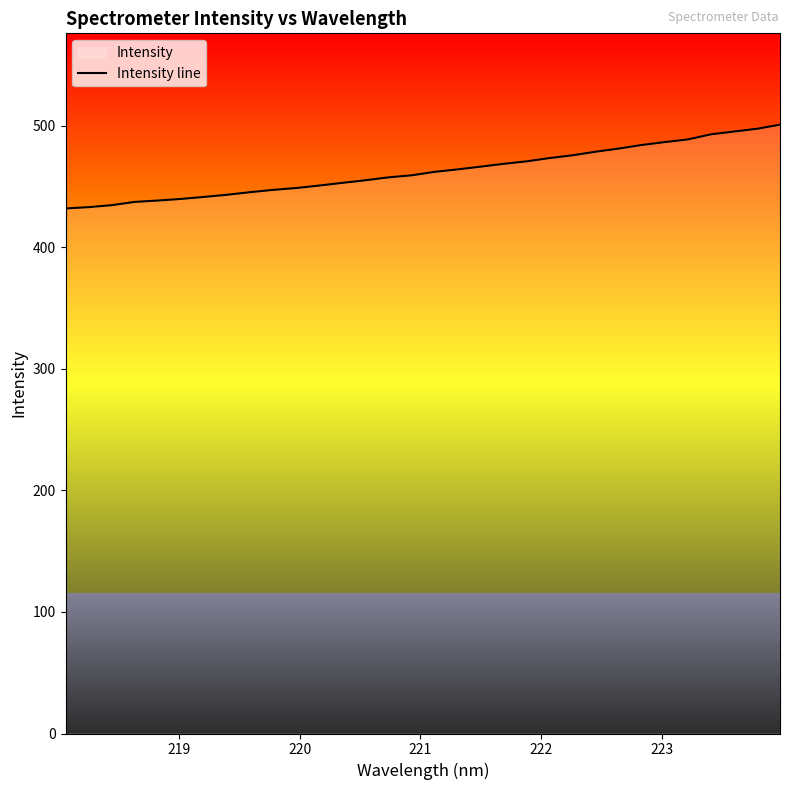

What is the minimum value shown in the chart?

432.0